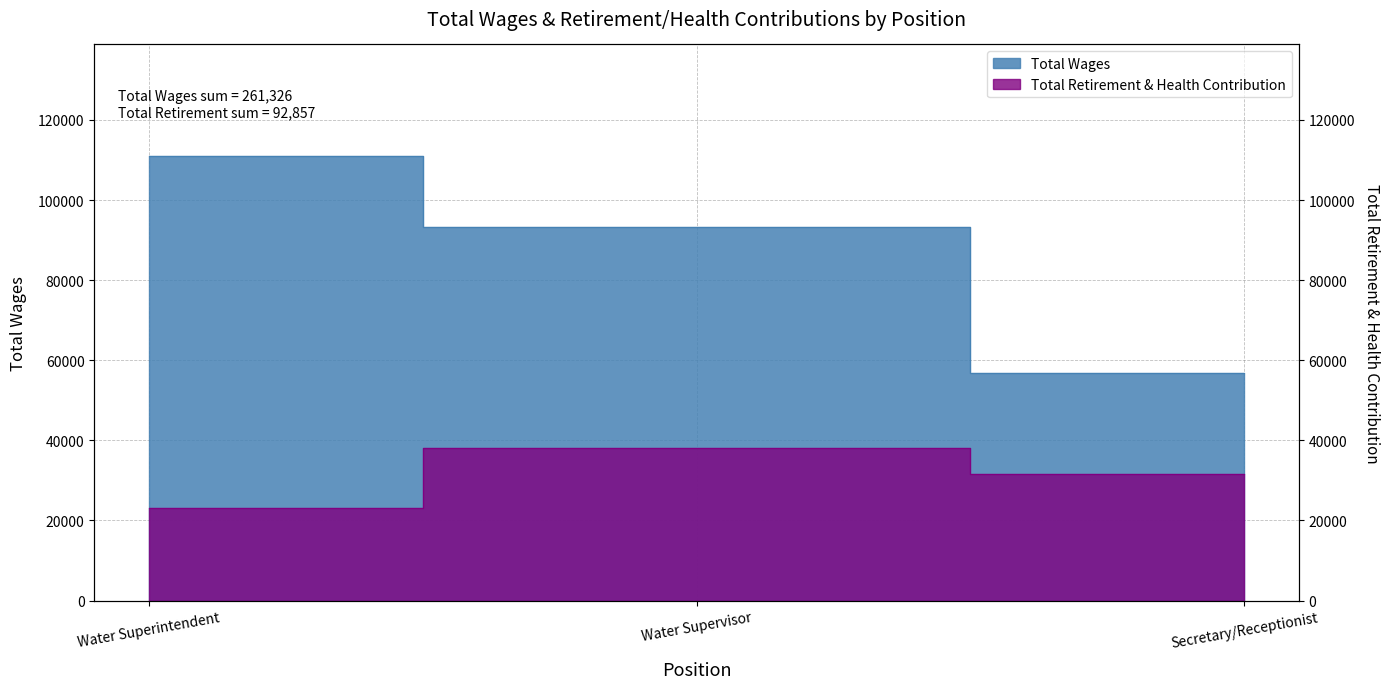

How many lines are shown in the chart?

2